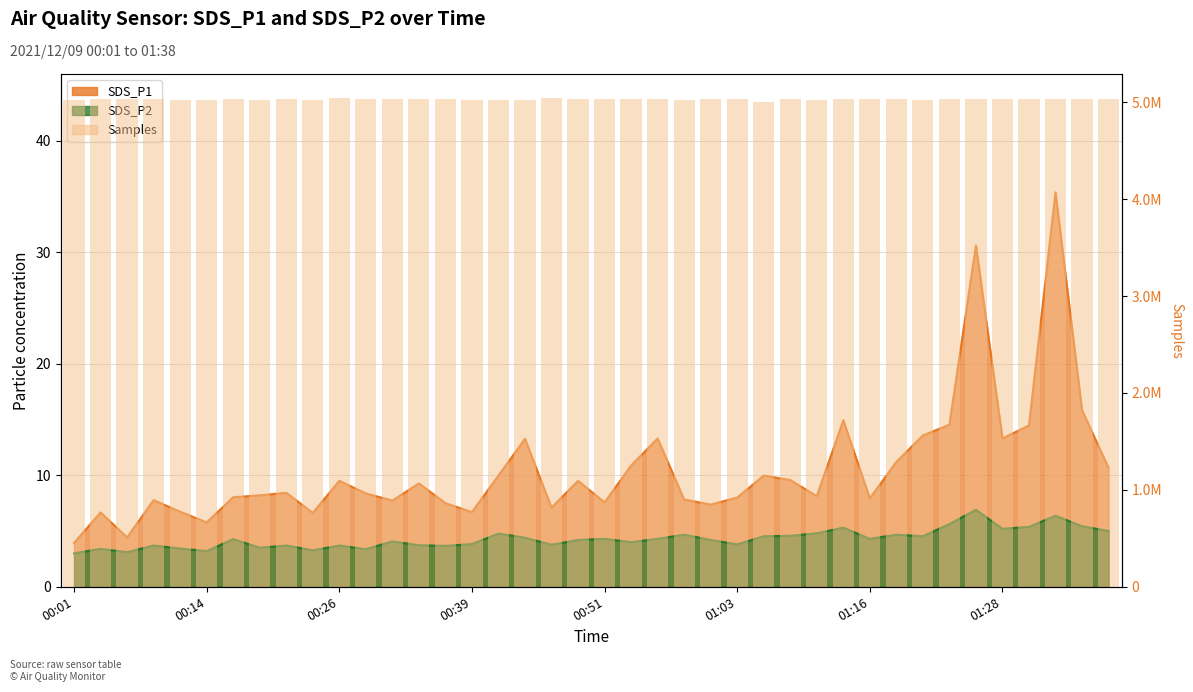

What is the average value?

5029057